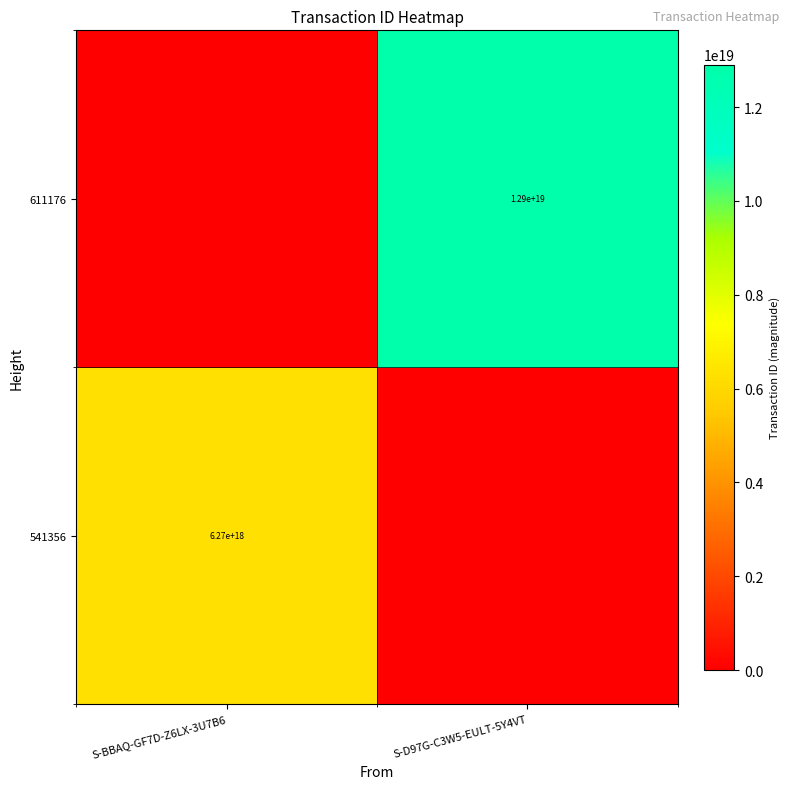

Count the number of data series in this chart.

2